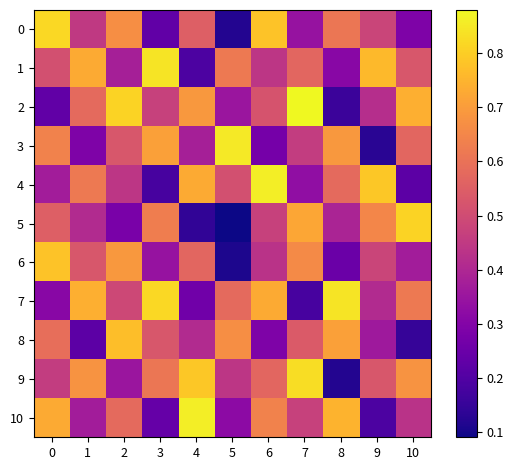

Between 0 and 4, which series saw the biggest shift?

2